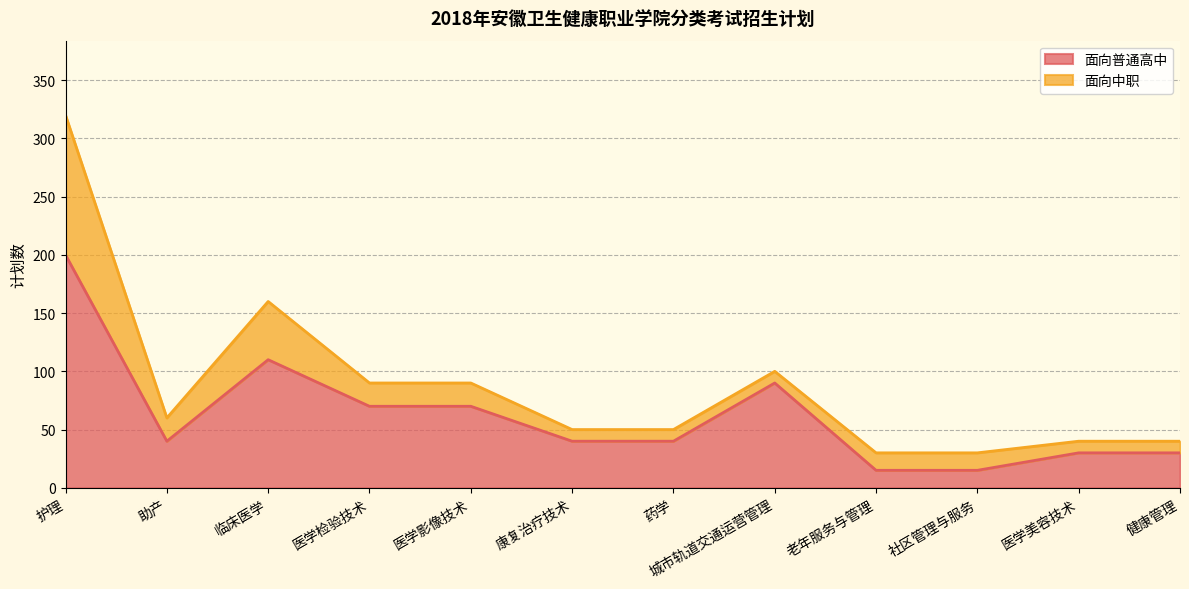

Rank the categories by value from highest to lowest.

护理, 临床医学, 城市轨道交通运营管理, 医学检验技术, 医学影像技术, 助产, 康复治疗技术, 药学, 医学美容技术, 健康管理, 老年服务与管理, 社区管理与服务